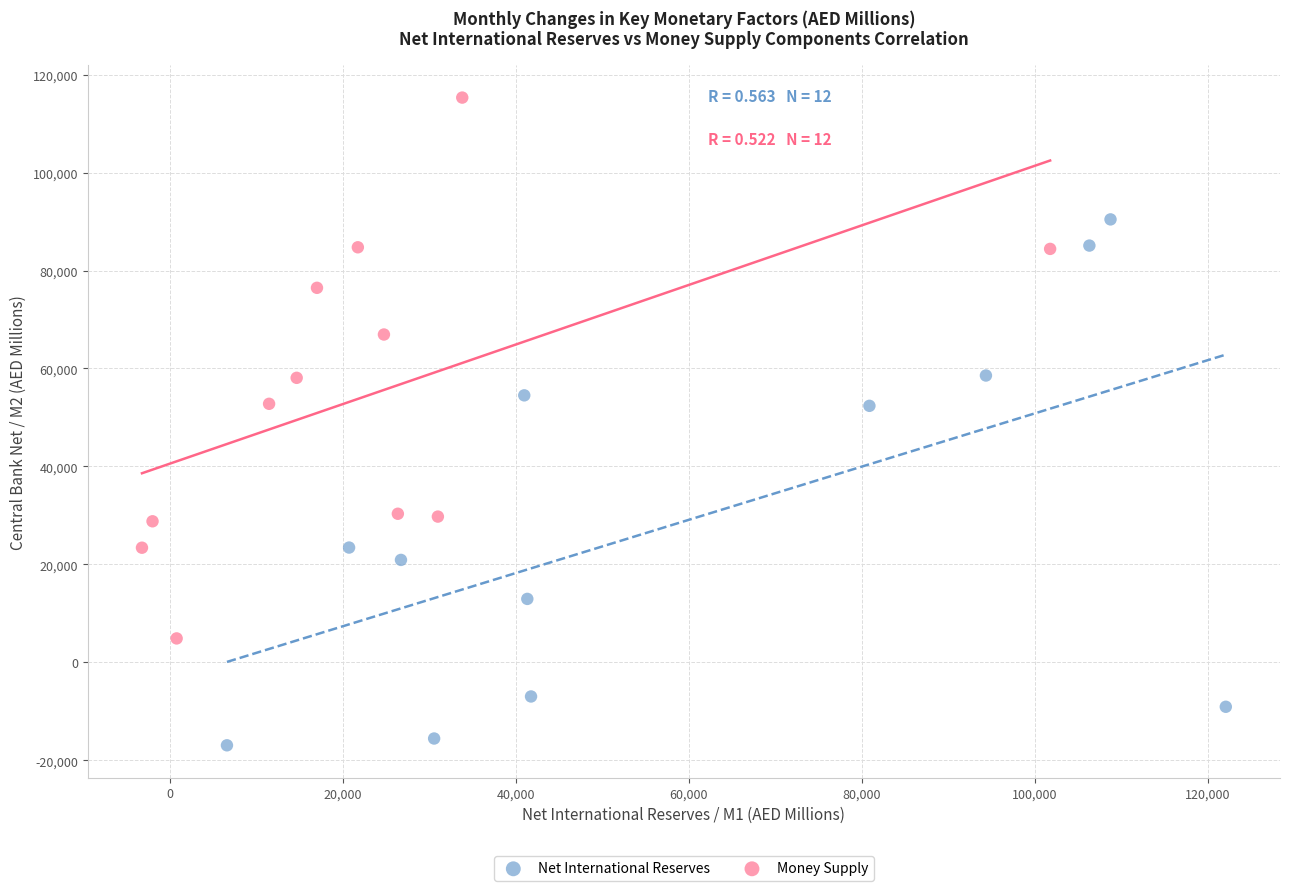

What are all the series names shown in the legend?

Net International Reserves, Money Supply